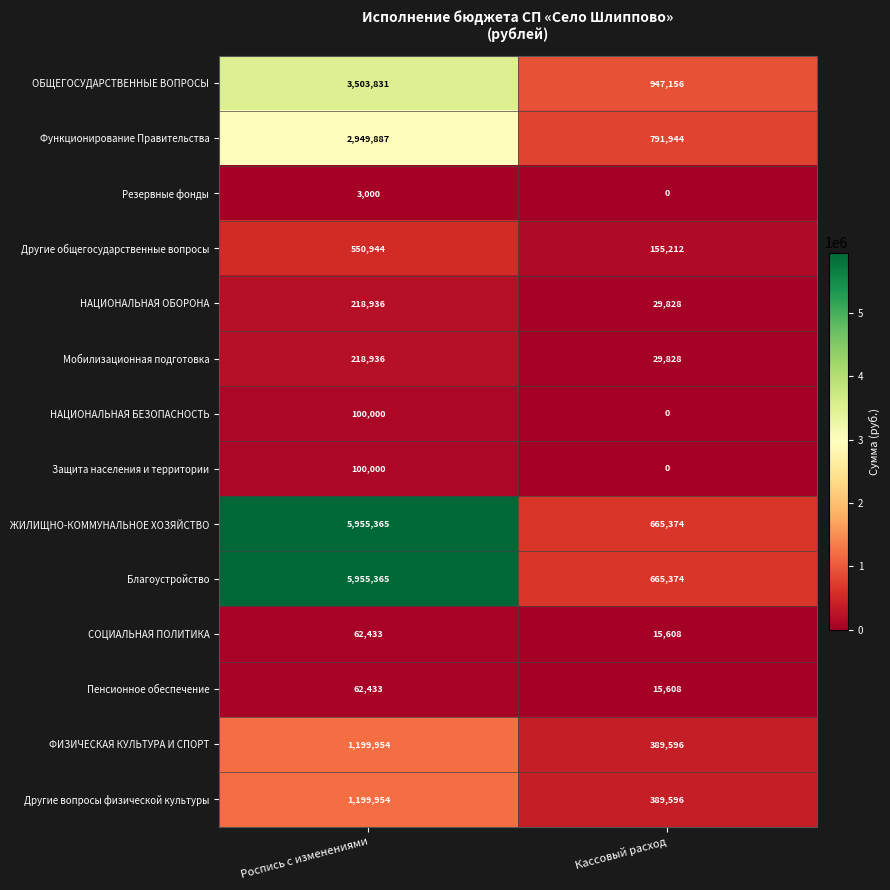

At which category is the sum across all series the highest?

Роспись с изменениями